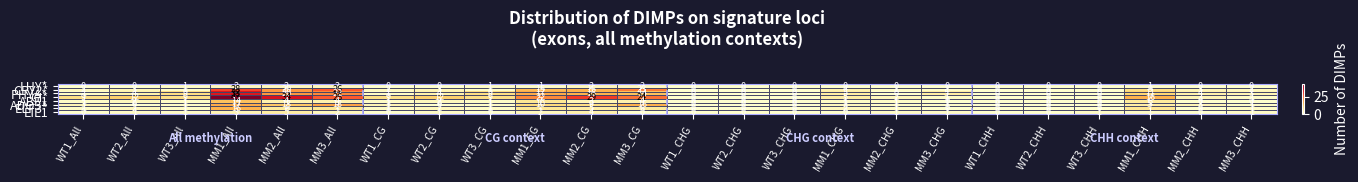

What is the maximum value for GI*?

43